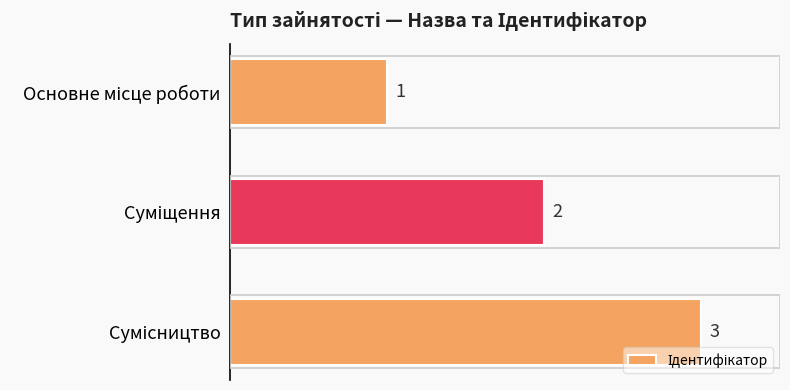

What is the value of the 2nd bar from the top?

2